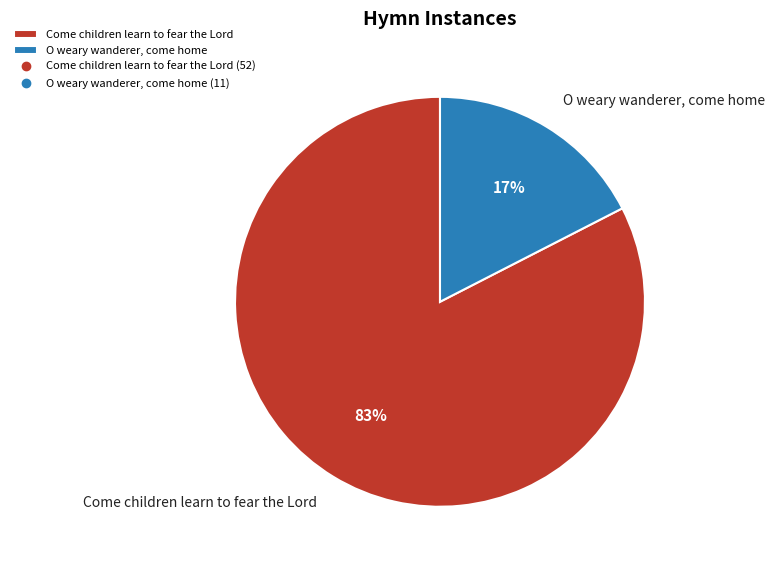

What is the smallest slice in the pie chart?

O weary wanderer, come home